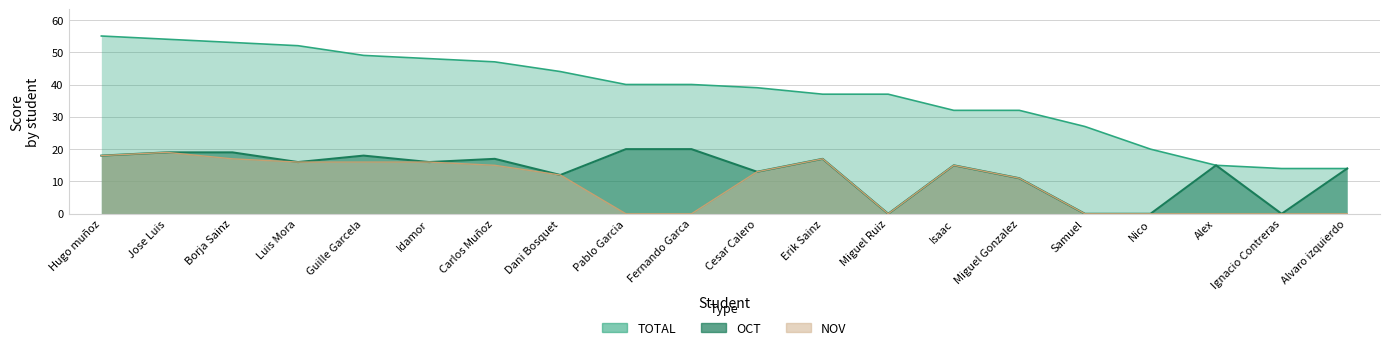

Which category has the lowest value across all series?

Miguel Ruiz